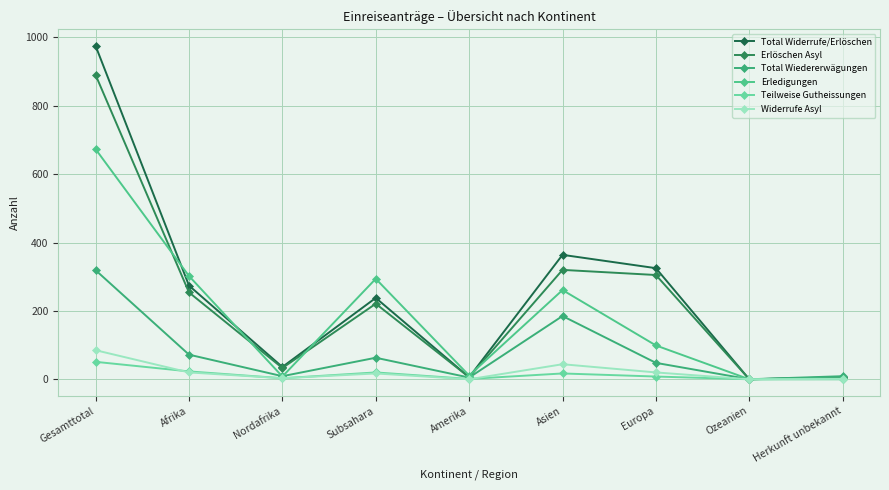

What is the difference between the maximum and minimum values in the Erlöschen Asyl series?

890